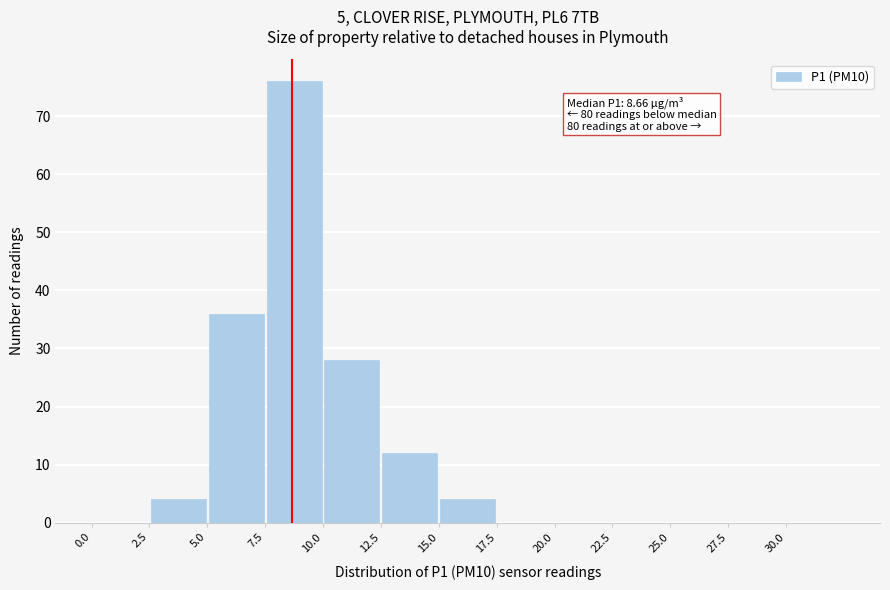

Over which range of the x-axis is the bar tallest?

7.5 to 10.0